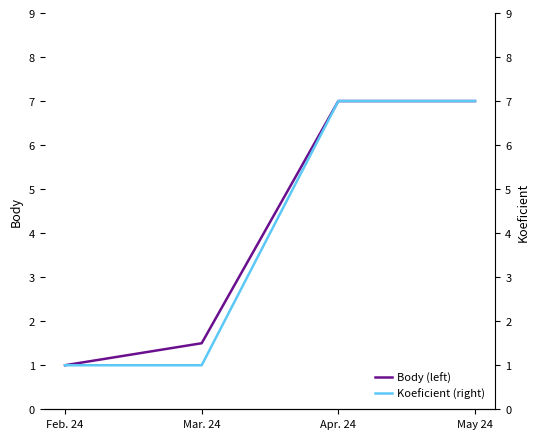

What is the value of the Koeficient (right) point at the 3rd from the left?

7.0